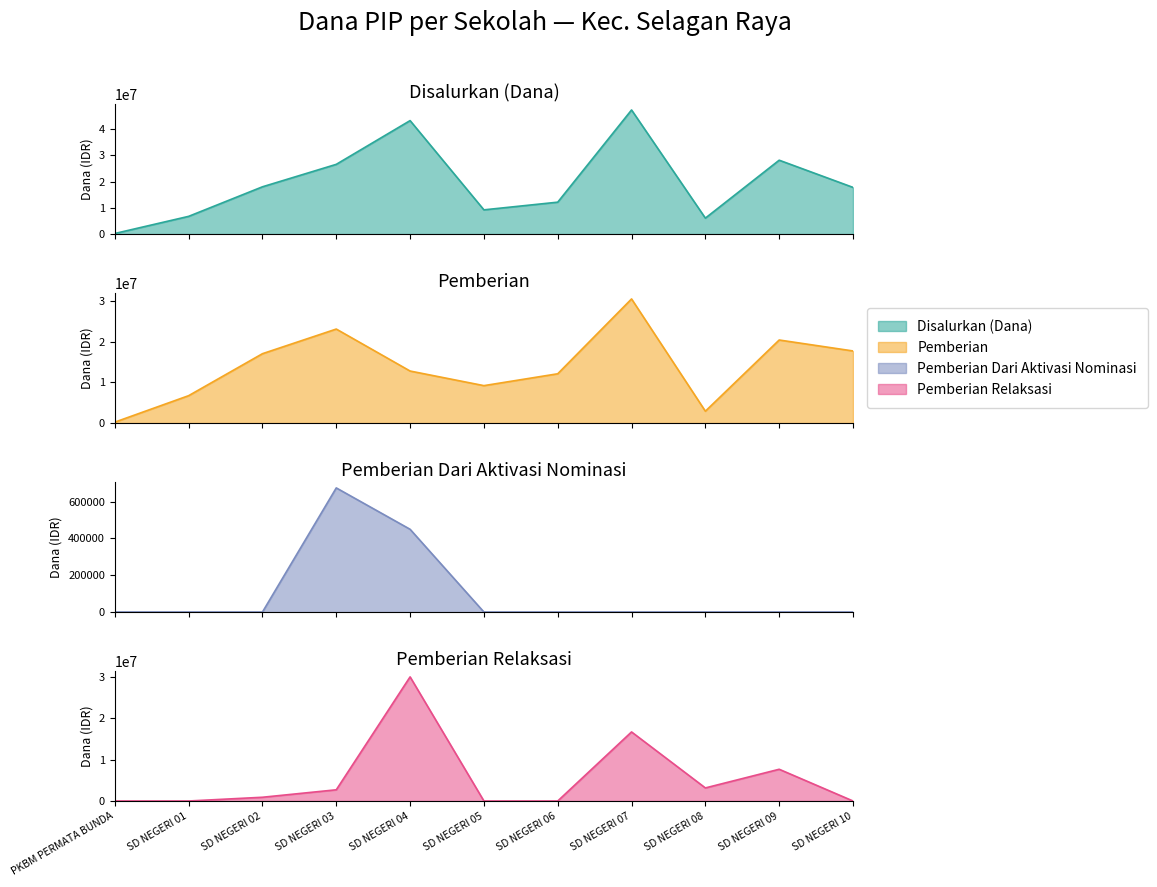

Is it true that Pemberian Dari Aktivasi Nominasi equals 450000 at SD NEGERI 04?

True